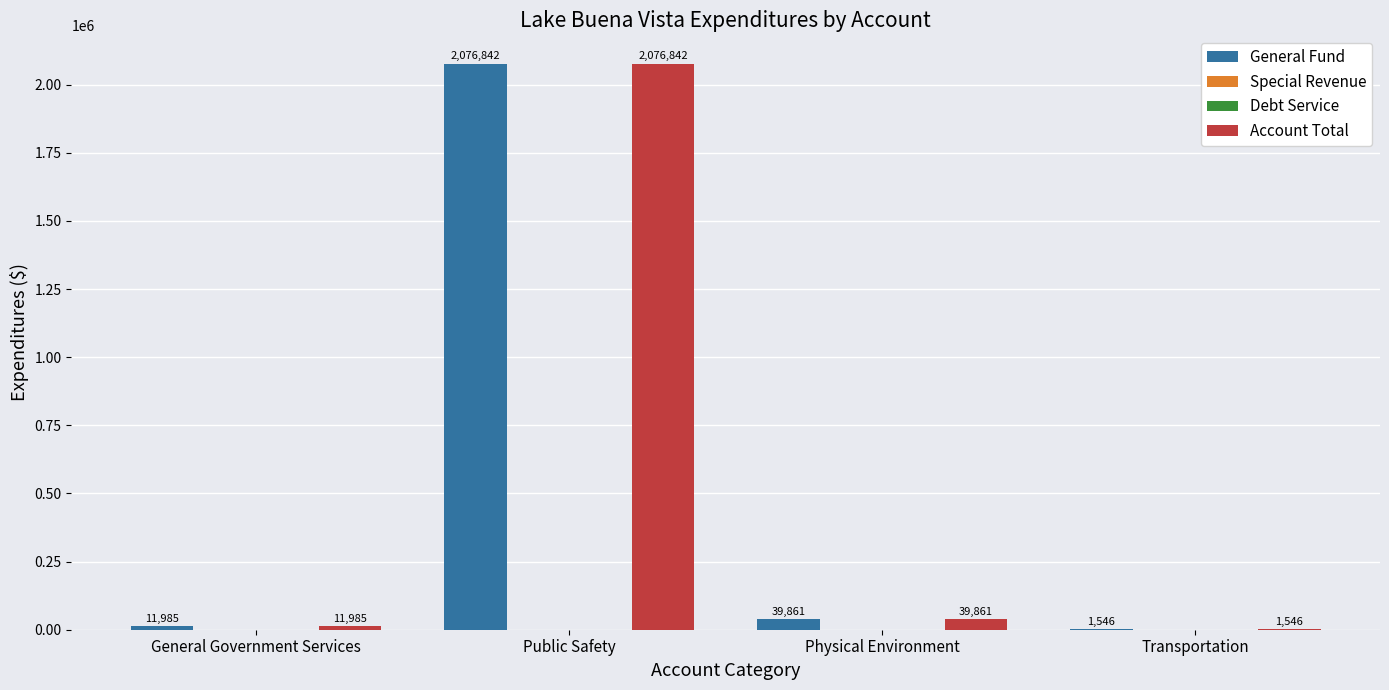

At how many categories does at least one series exceed 342181?

1